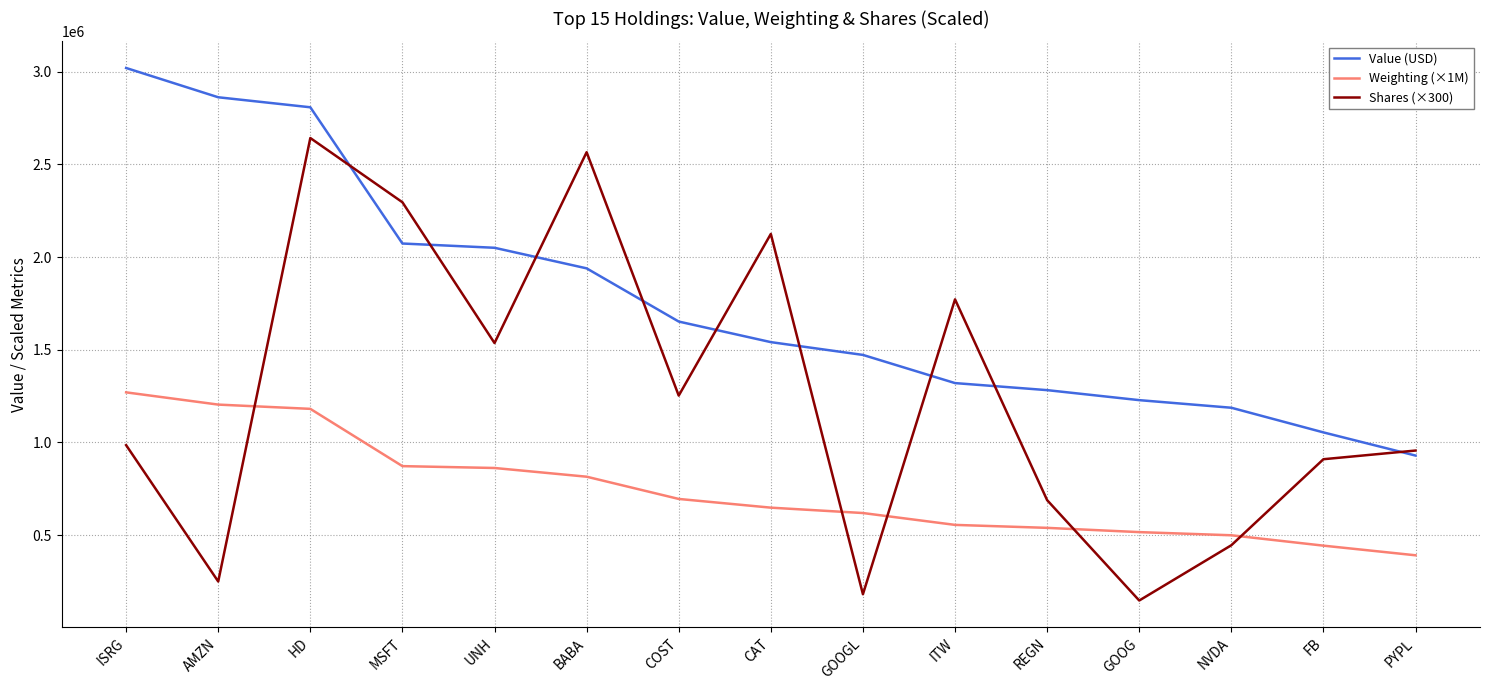

Where is Value (USD) nearest to the value 1974500?

BABA